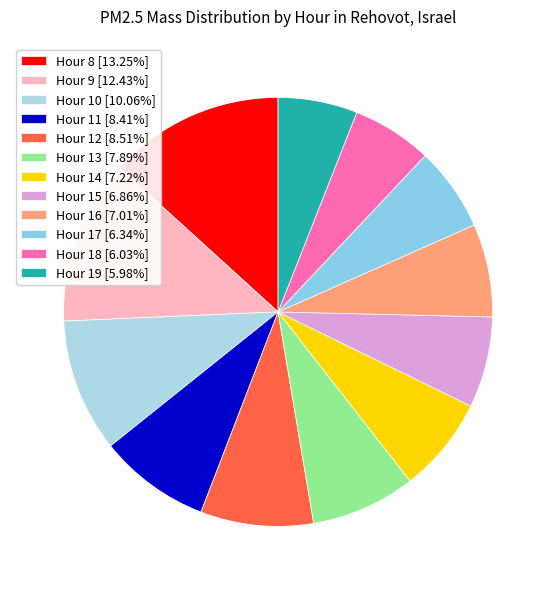

How many slices are in this pie chart?

12